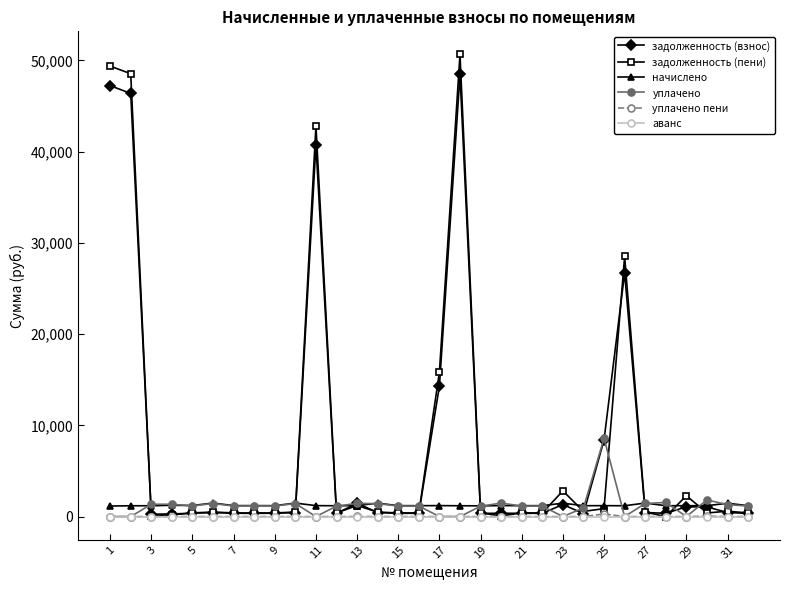

At how many categories does at least one series exceed 37379?

4